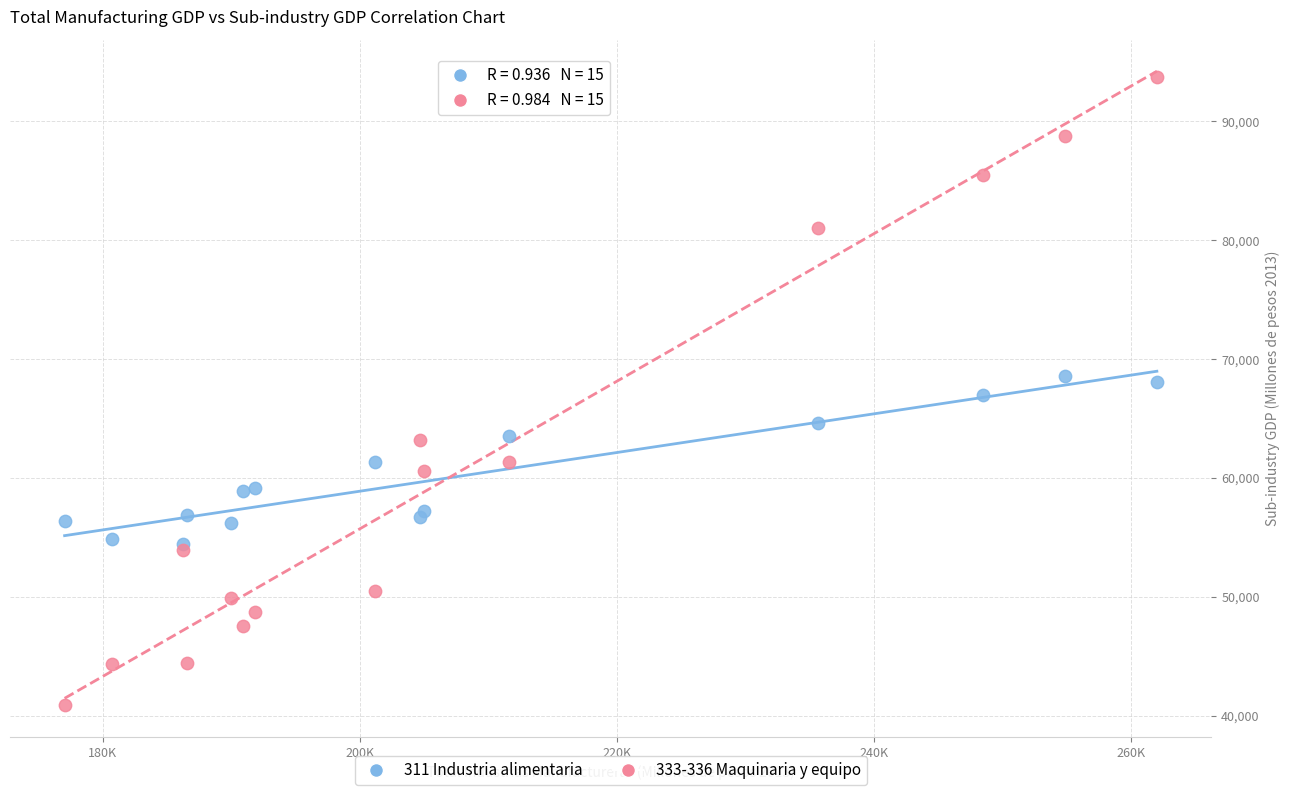

What are all the series names shown in the legend?

311 Industria alimentaria, 333-336 Maquinaria y equipo